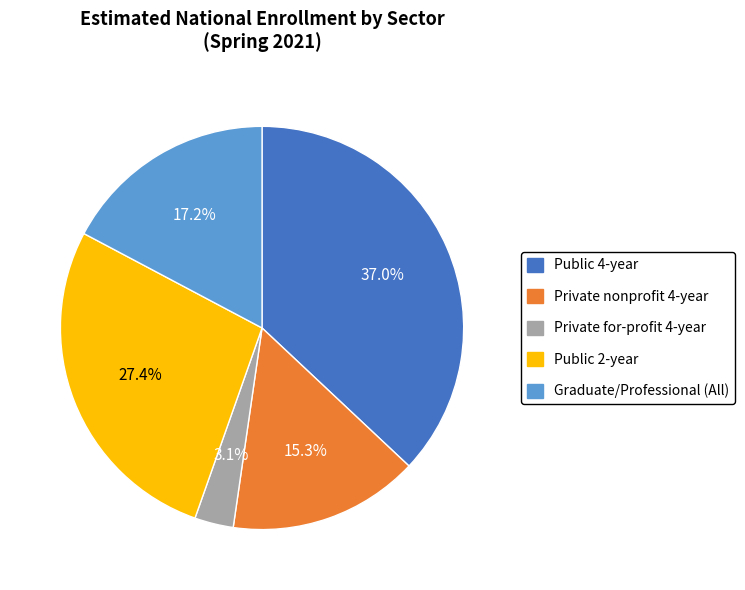

Which has a higher value, Public 2-year or Graduate/Professional (All)?

Public 2-year